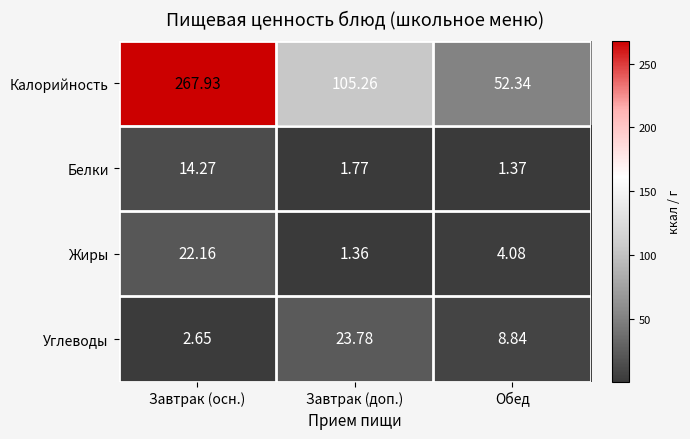

At which category is the sum across all series the highest?

Завтрак (осн.)